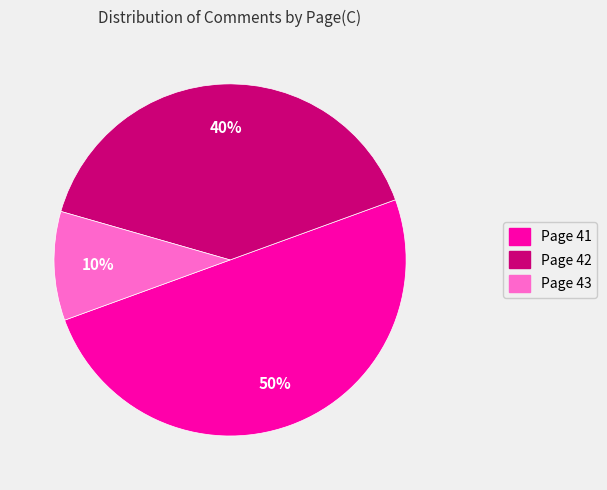

To the nearest percent, what is the average slice percentage?

33%